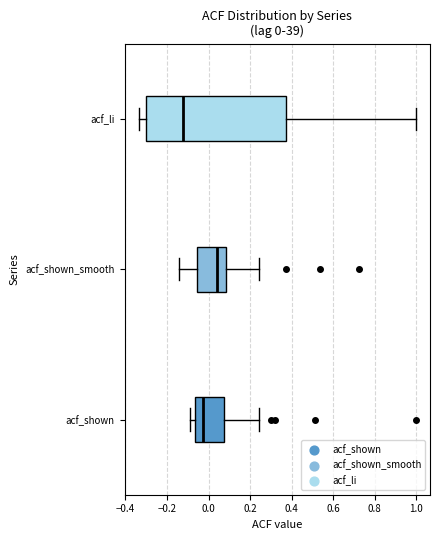

Which box's median line is the furthest to the left?

acf_li